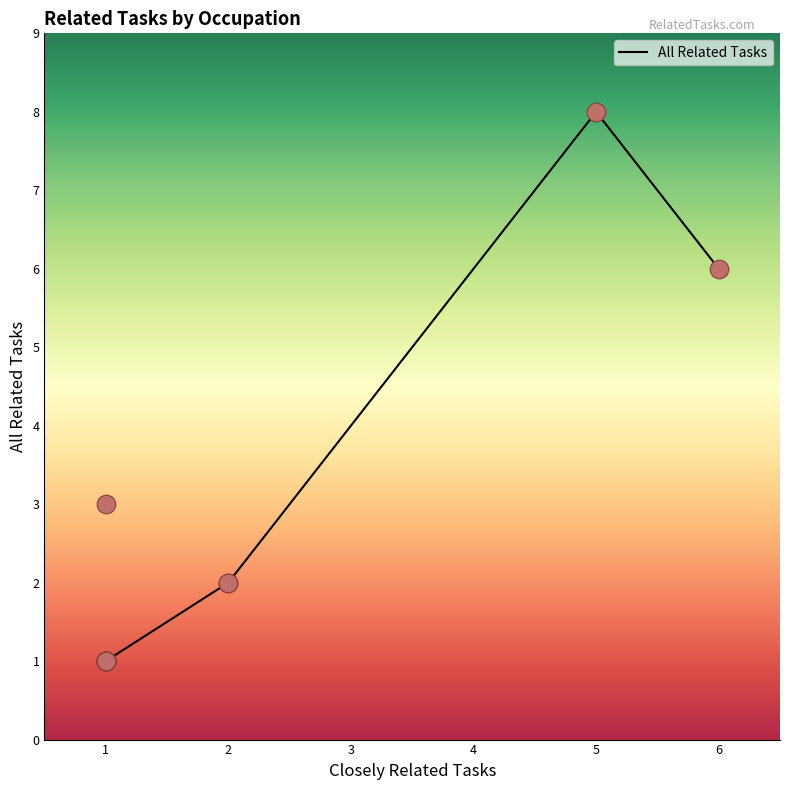

What is the highest value of the All Related Tasks series?

8.0